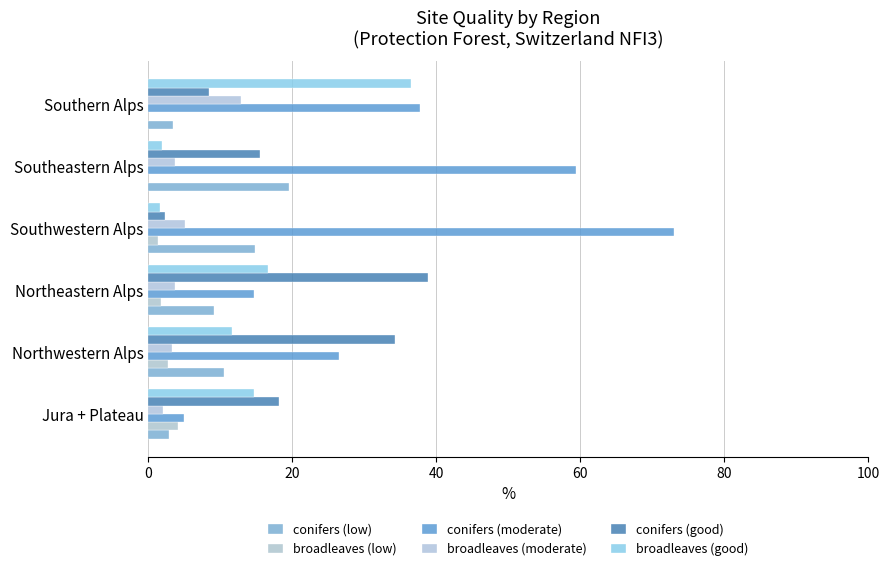

Count the number of data series in this chart.

6